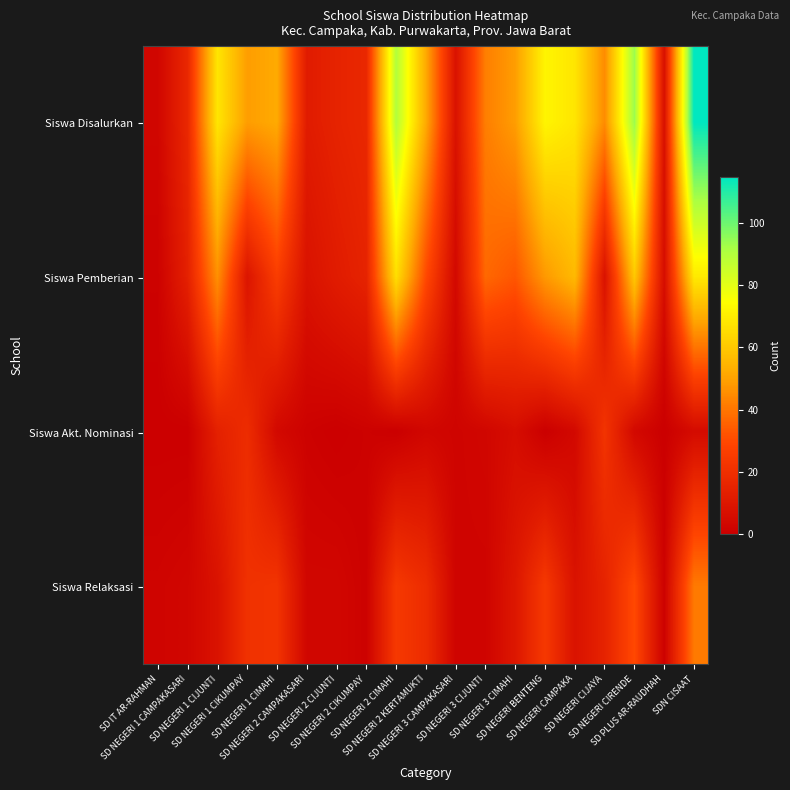

List the series in order of their peak value, lowest first.

Siswa Akt. Nominasi, Siswa Relaksasi, Siswa Pemberian, Siswa Disalurkan